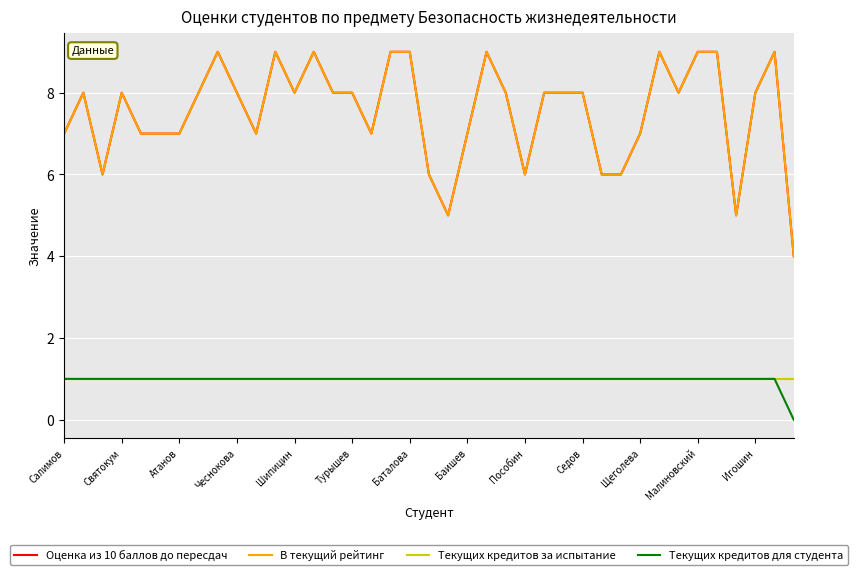

What is the sum of all В текущий рейтинг values?

294